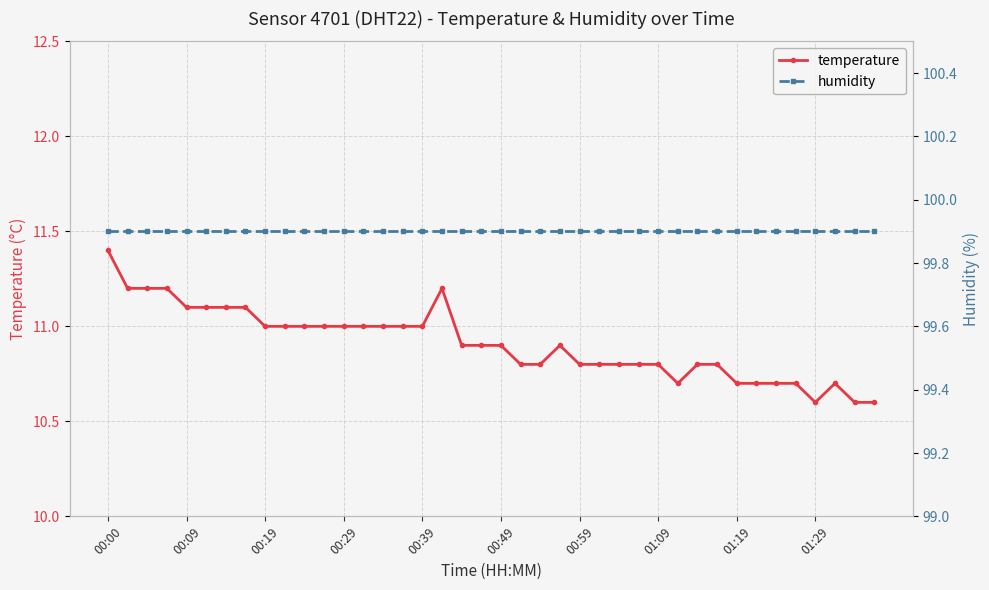

Is it true that humidity equals 99.9 at 27?

True